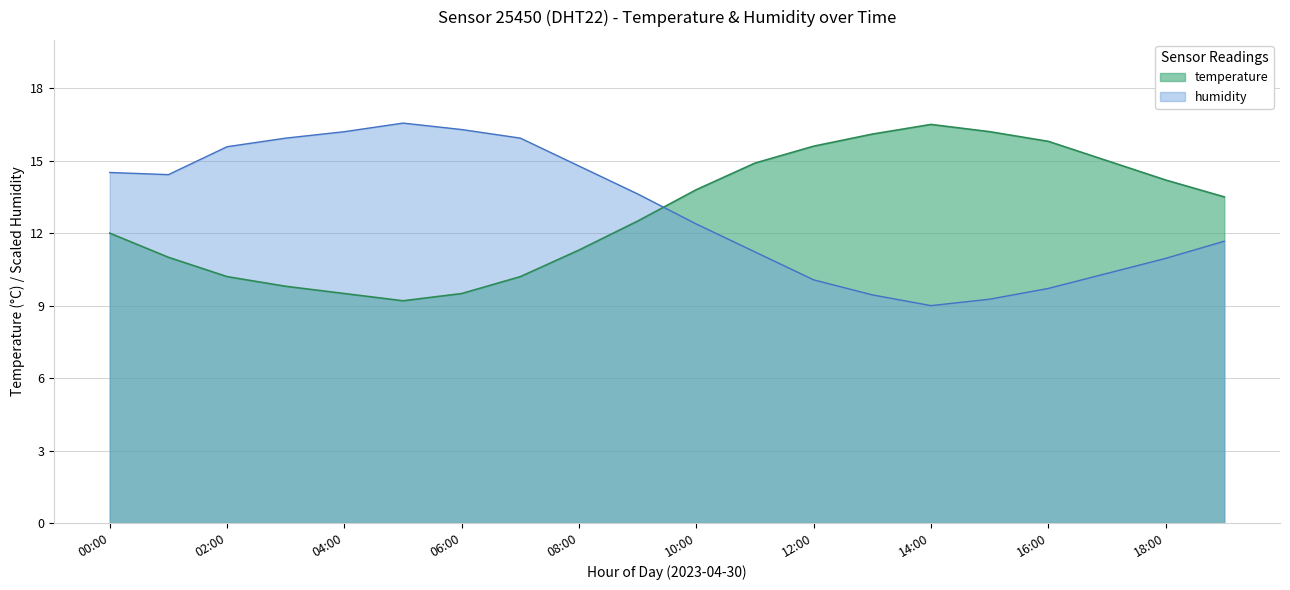

What are all the series names shown in the legend?

temperature, humidity